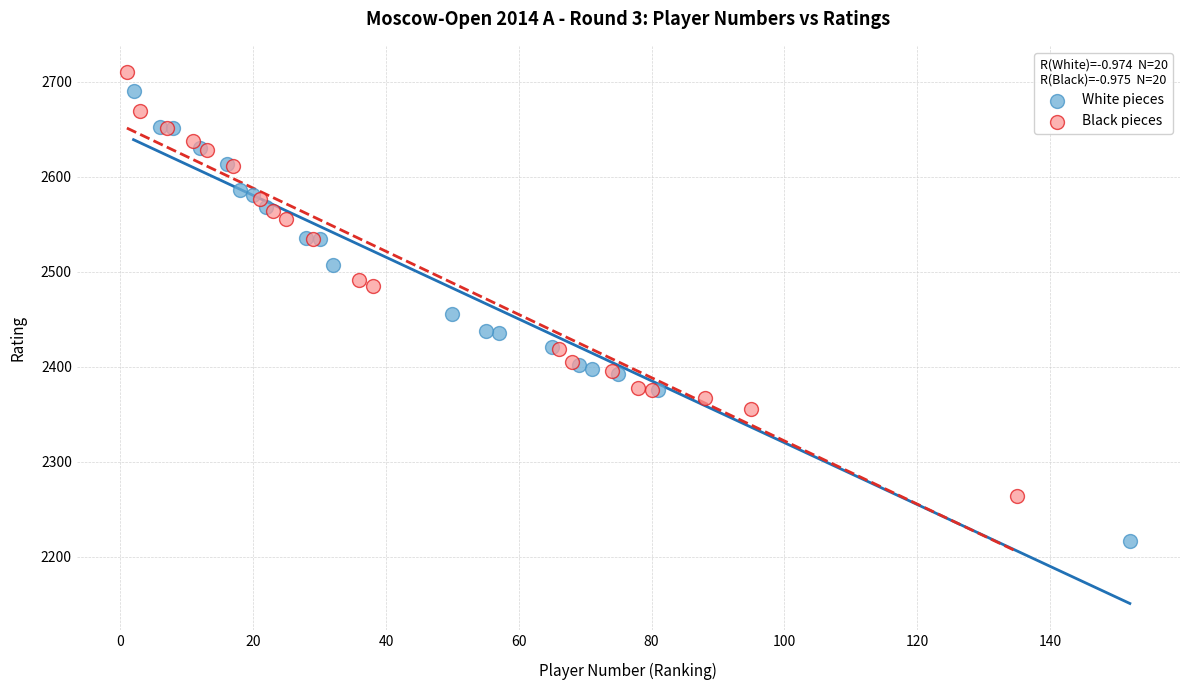

Which series reaches the maximum Y coordinate?

Black pieces